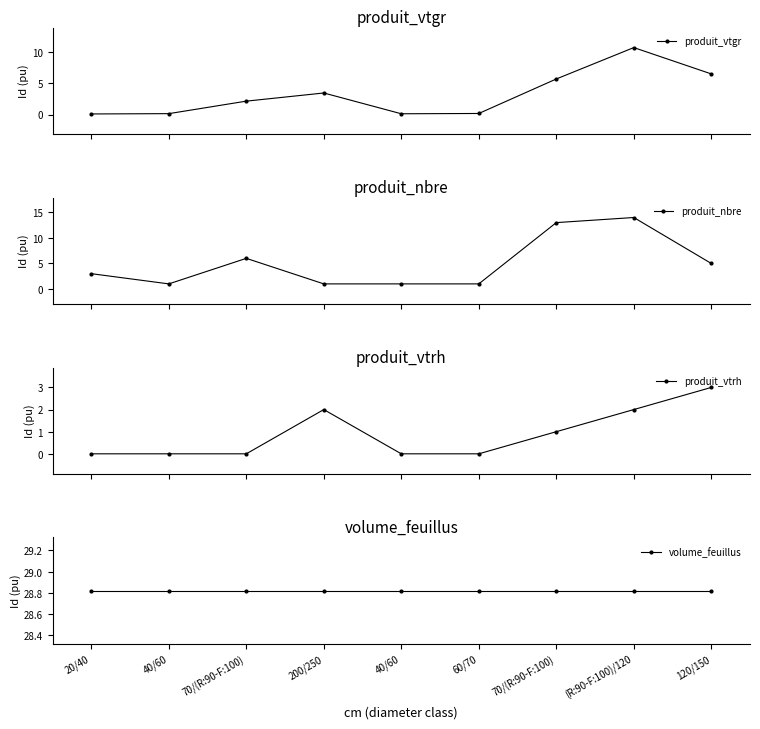

True or false: produit_vtrh has more than 0 interior local peaks.

True